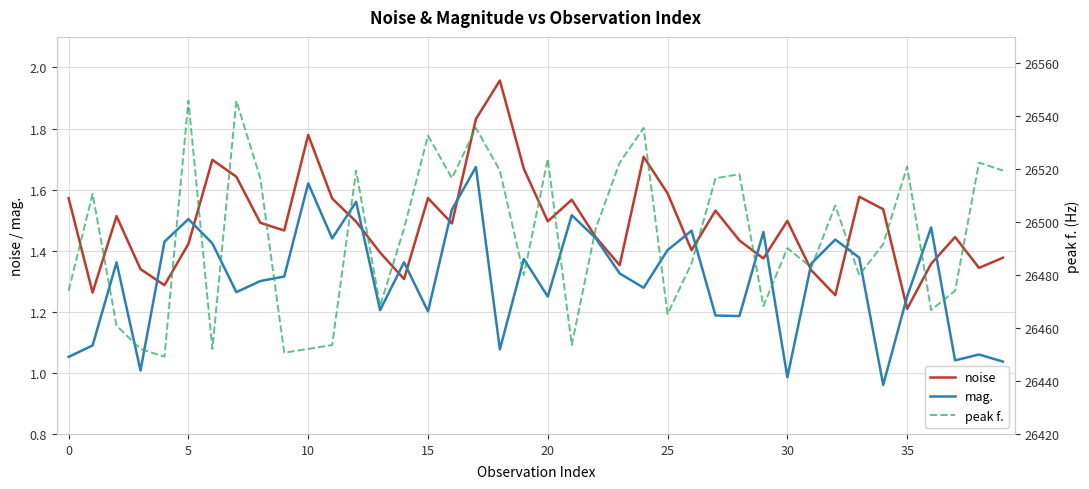

True or false: noise and peak f. cross at least once.

False